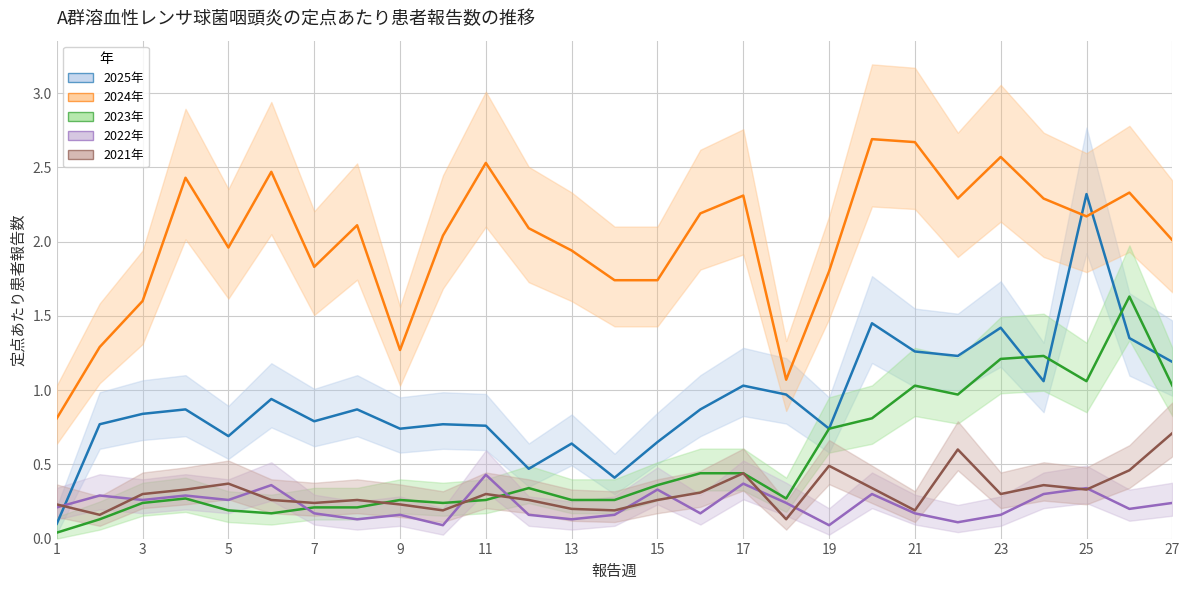

Count the number of data series in this chart.

5